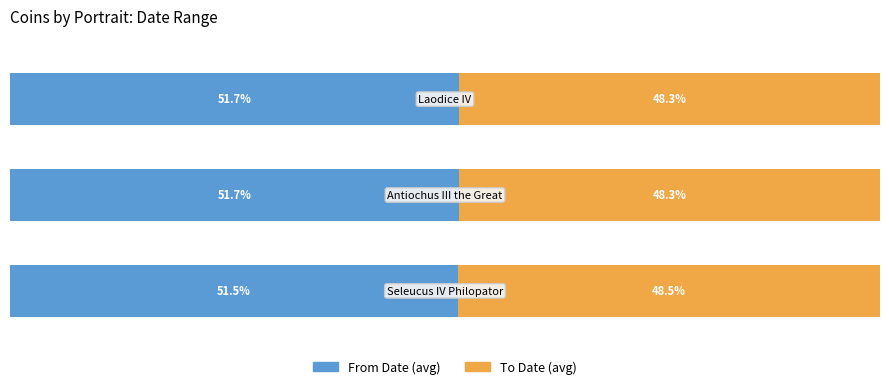

How many To Date (avg) values are between 48 and 49?

3